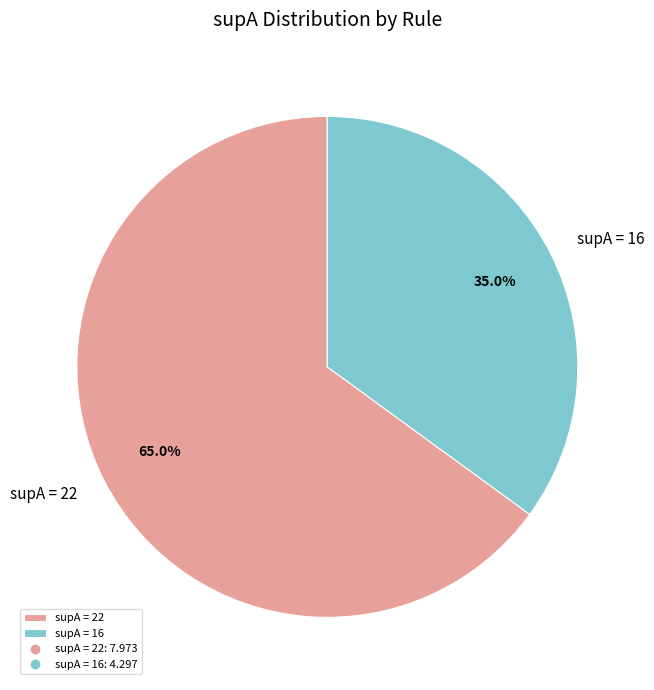

Which has a higher value, supA = 16 or supA = 22?

supA = 22